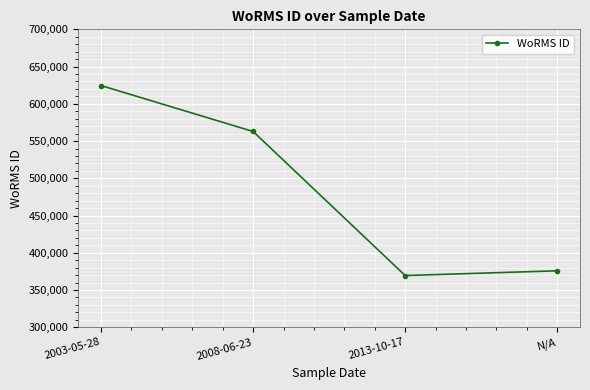

How many points are lower than both their immediate neighbors (excluding endpoints)?

1